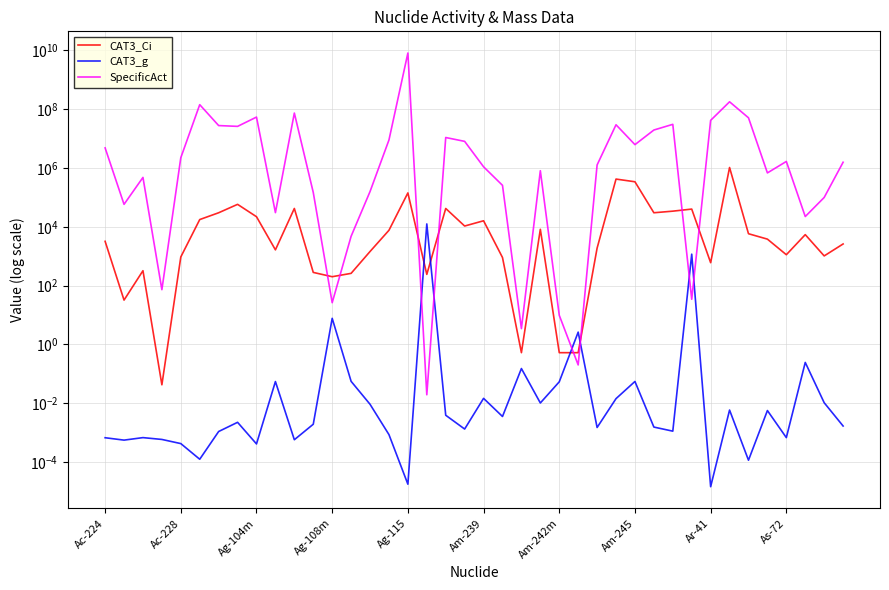

At 10, list the series in order from smallest to largest.

CAT3_g, CAT3_Ci, SpecificAct